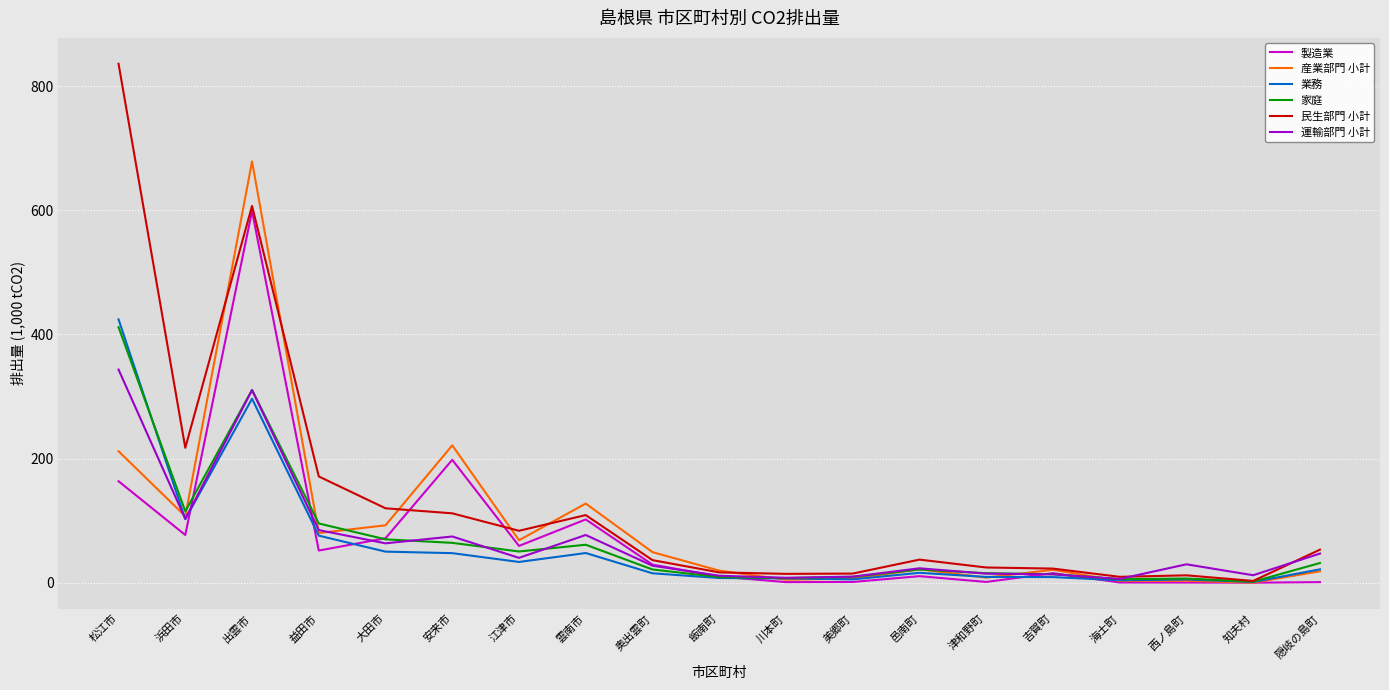

Is this an area chart (filled region under the line)?

No